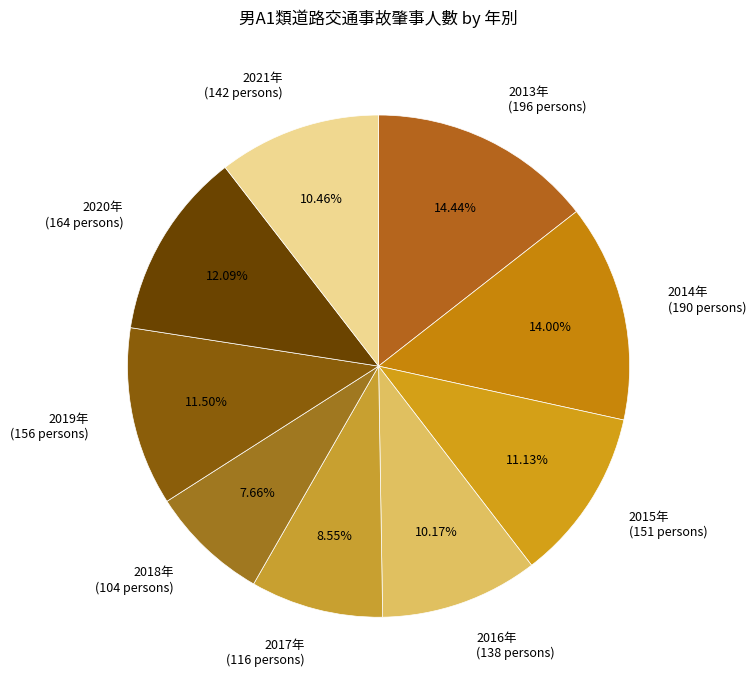

Is it true that 2017年 is 1% of the pie?

False